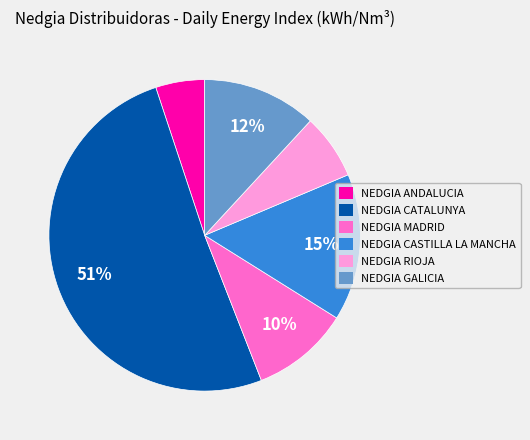

Count the number of slices in the pie.

6